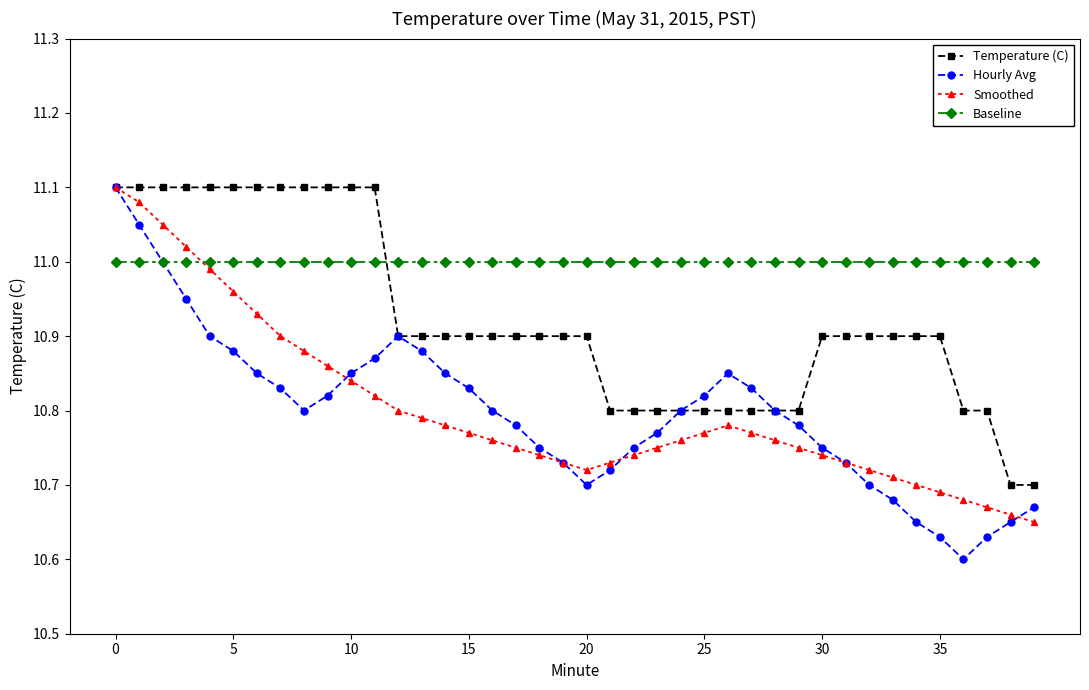

Which series has the largest total across all categories?

Baseline